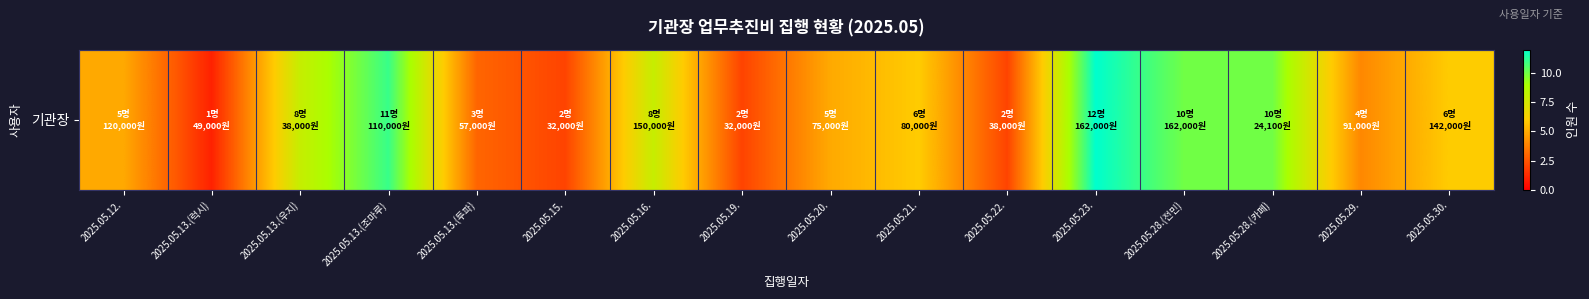

What is the change in value from 2025.05.22. to 2025.05.28.(전민)?

+8